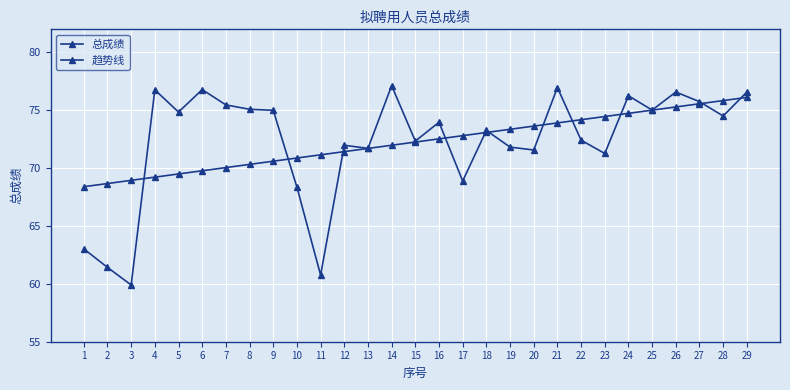

At 9, list the series in order from smallest to largest.

趋势线, 总成绩